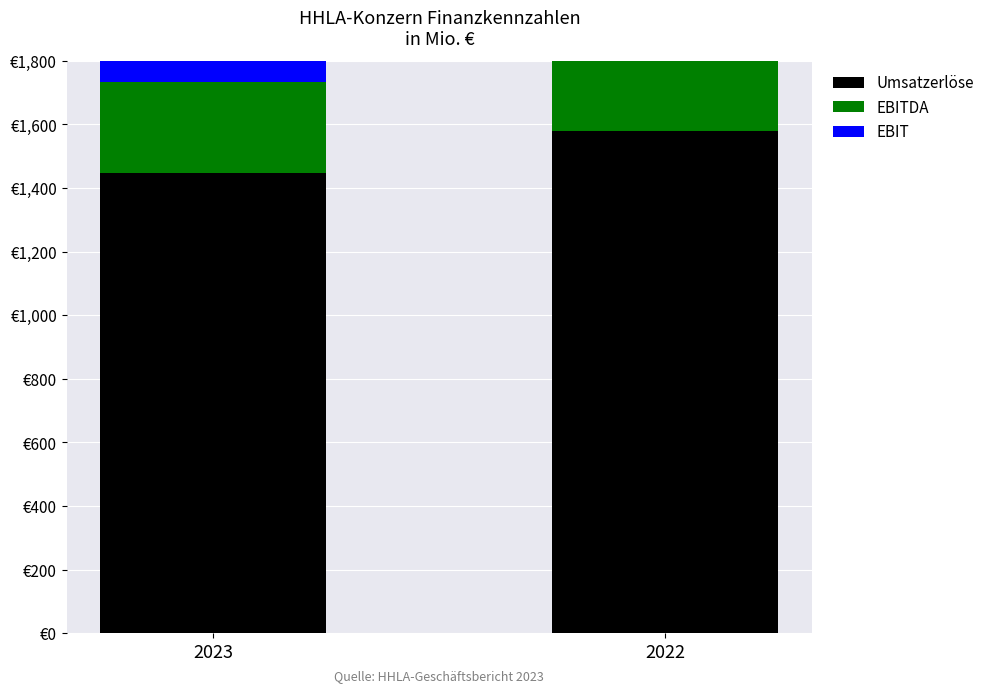

Where is EBIT nearest to the value 164?

2023